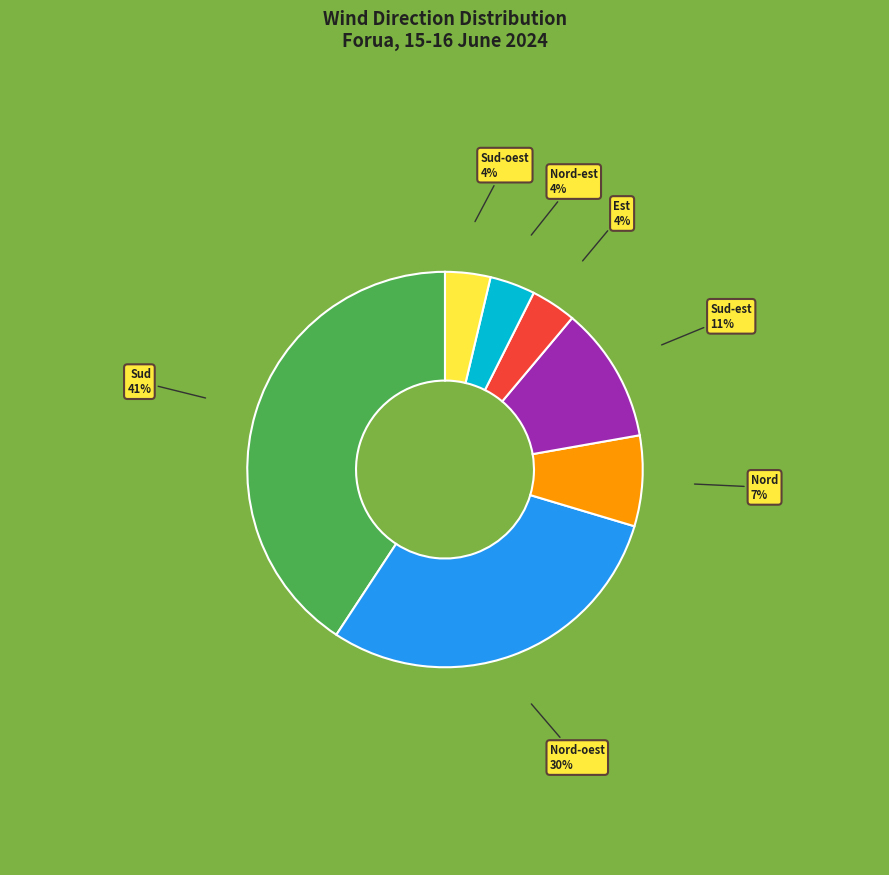

To the nearest percent, what is the difference between the largest and smallest slice percentages?

37%